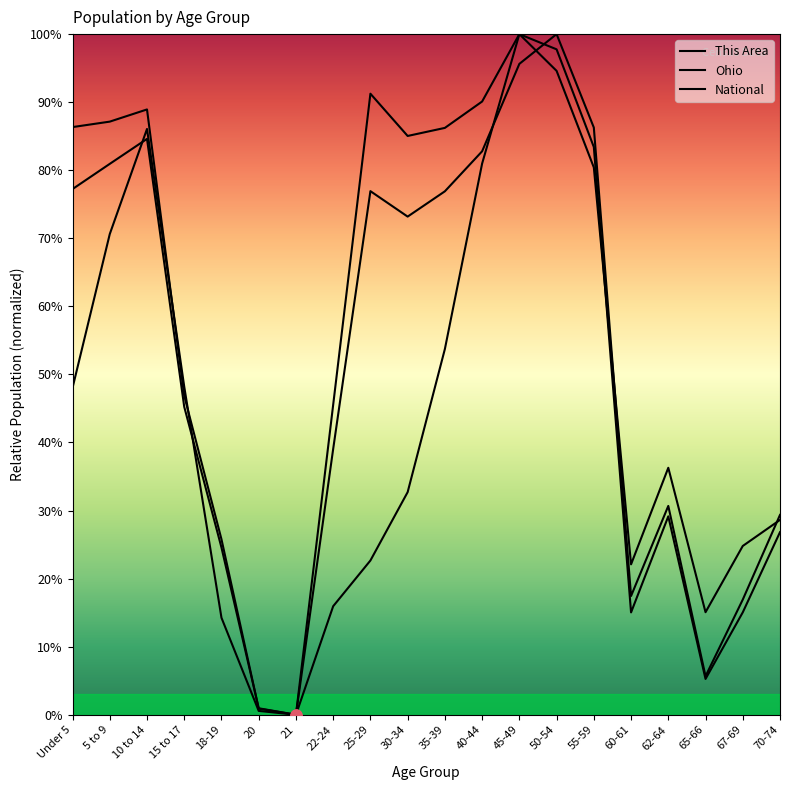

Does the chart have visible grid lines?

No